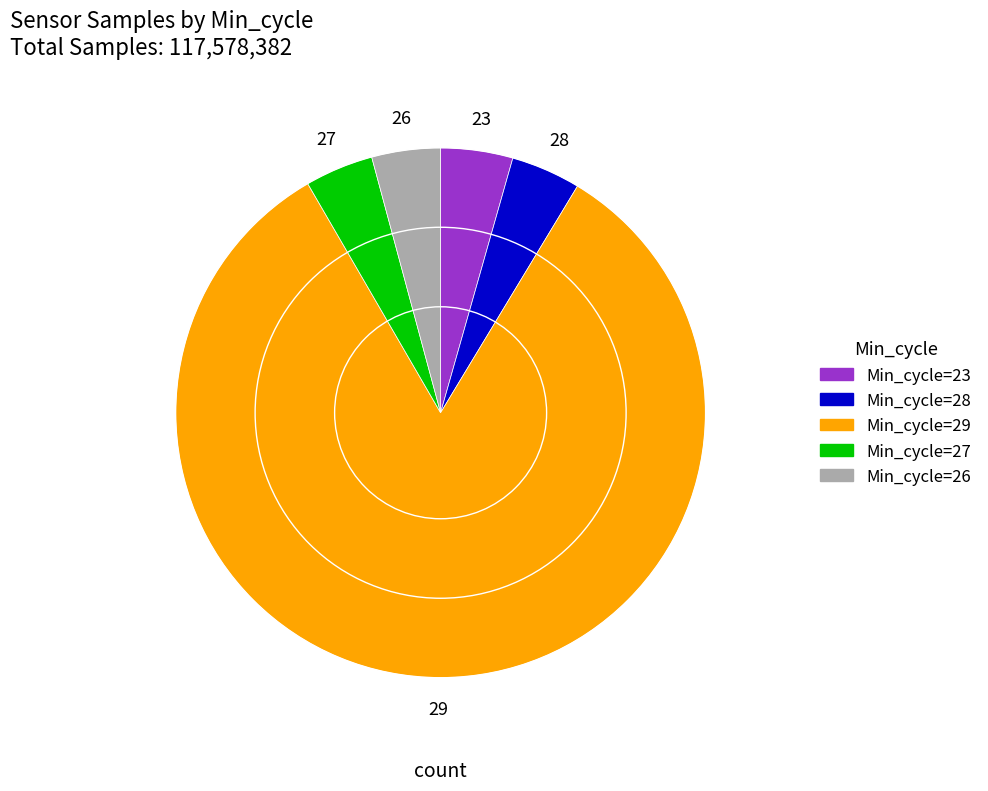

The Min_cycle=27 slice represents 11% of the pie. True or false?

False